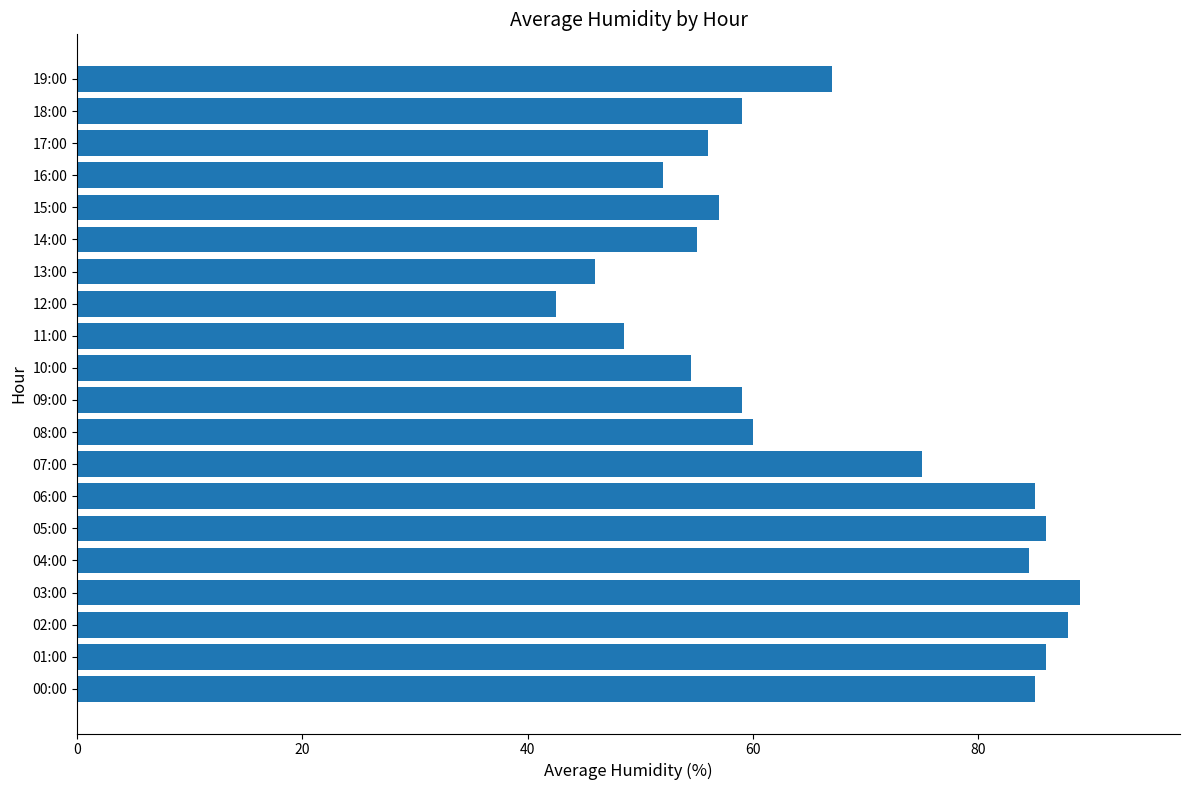

Which has a higher value, 11:00 or 04:00?

04:00